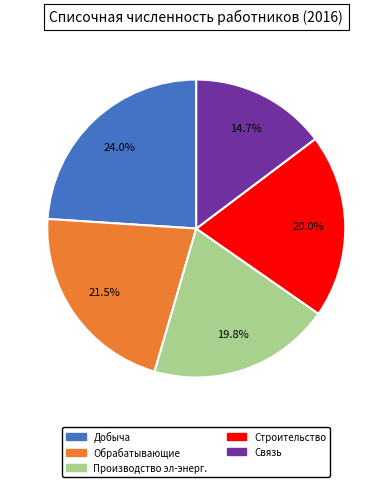

Is there any slice that represents more than half of the pie?

No